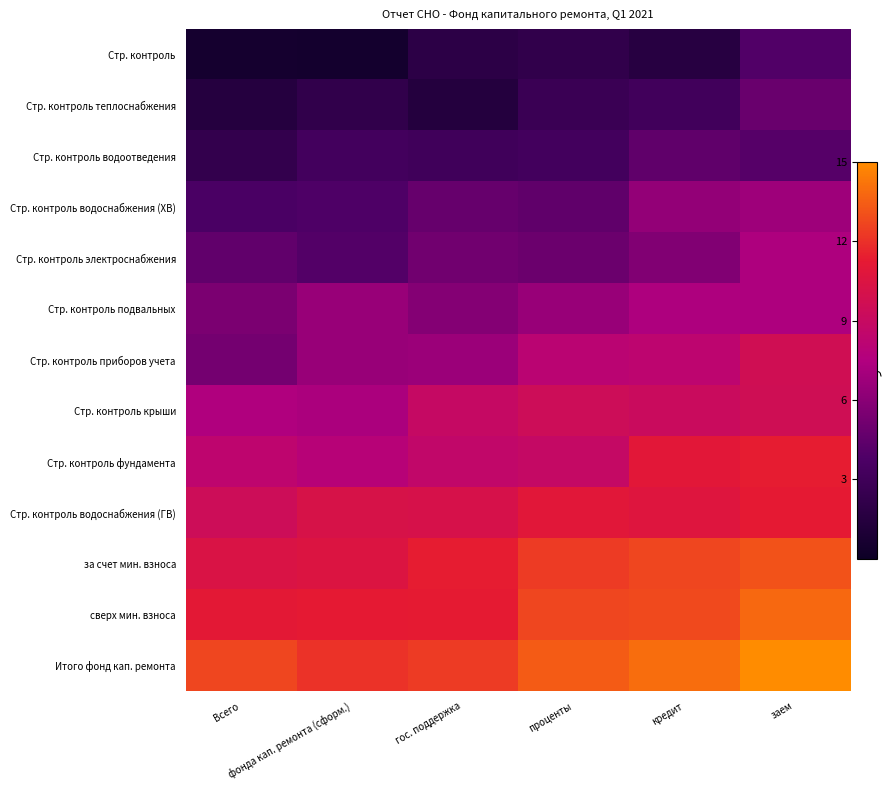

Reading left to right, extract all data points from this chart.

Стр. контроль: Всего=0.5	фонда кап. ремонта (сформ.)=0.5	гос. поддержка=1.9	проценты=2.2	кредит=1.6	заем=4.0
Стр. контроль теплоснабжения: Всего=1.5	фонда кап. ремонта (сформ.)=2.2	гос. поддержка=1.5	проценты=2.7	кредит=3.1	заем=4.9
Стр. контроль водоотведения: Всего=2.3	фонда кап. ремонта (сформ.)=3.2	гос. поддержка=3.1	проценты=3.3	кредит=4.5	заем=4.1
Стр. контроль водоснабжения (ХВ): Всего=3.7	фонда кап. ремонта (сформ.)=3.9	гос. поддержка=4.7	проценты=4.5	кредит=6.3	заем=6.8
Стр. контроль электроснабжения: Всего=4.6	фонда кап. ремонта (сформ.)=4.0	гос. поддержка=5.1	проценты=4.9	кредит=5.7	заем=7.4
Стр. контроль подвальных: Всего=5.5	фонда кап. ремонта (сформ.)=6.5	гос. поддержка=5.9	проценты=6.5	кредит=7.3	заем=7.4
Стр. контроль приборов учета: Всего=5.3	фонда кап. ремонта (сформ.)=6.6	гос. поддержка=6.7	проценты=8.1	кредит=8.3	заем=9.7
Стр. контроль крыши: Всего=7.4	фонда кап. ремонта (сформ.)=7.2	гос. поддержка=8.9	проценты=9.4	кредит=9.2	заем=9.6
Стр. контроль фундамента: Всего=8.4	фонда кап. ремонта (сформ.)=7.9	гос. поддержка=8.6	проценты=8.8	кредит=11.0	заем=11.3
Стр. контроль водоснабжения (ГВ): Всего=9.4	фонда кап. ремонта (сформ.)=10.2	гос. поддержка=10.1	проценты=10.9	кредит=10.7	заем=11.2
за счет мин. взноса: Всего=10.3	фонда кап. ремонта (сформ.)=10.5	гос. поддержка=11.3	проценты=12.3	кредит=12.7	заем=13.1
сверх мин. взноса: Всего=11.1	фонда кап. ремонта (сформ.)=11.2	гос. поддержка=11.3	проценты=12.7	кредит=12.8	заем=13.8
Итого фонд кап. ремонта: Всего=12.7	фонда кап. ремонта (сформ.)=12.1	гос. поддержка=12.3	проценты=13.4	кредит=14.0	заем=15.0